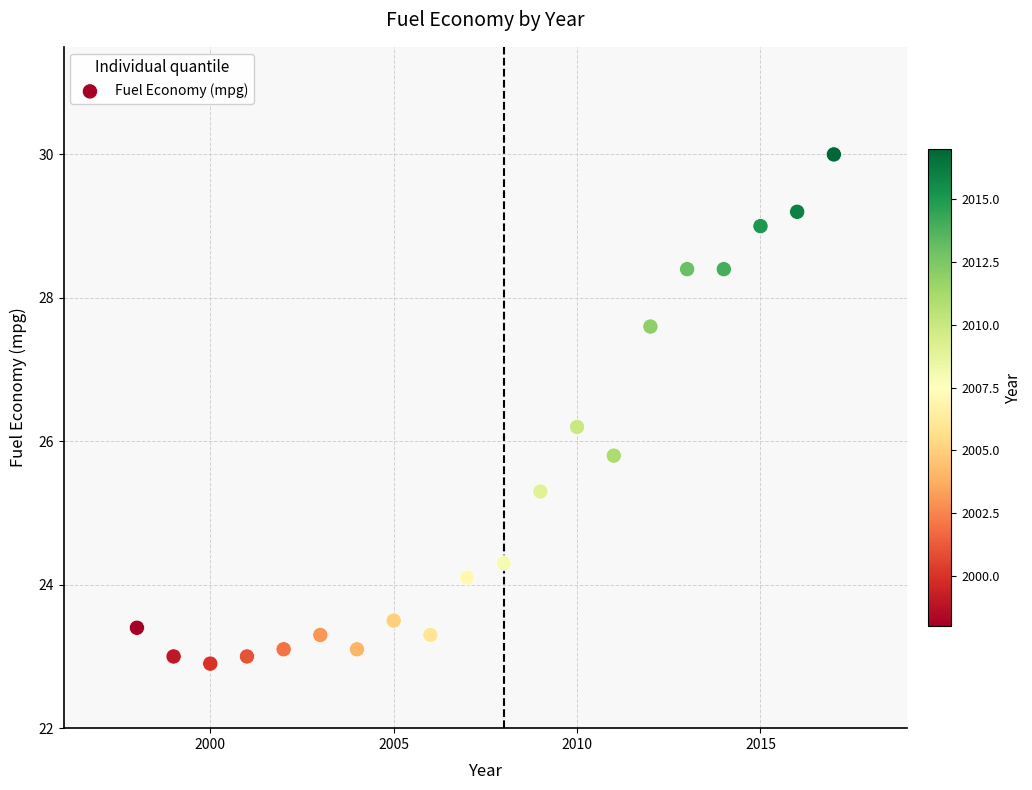

What is the range of X values (max minus min)?

19.0